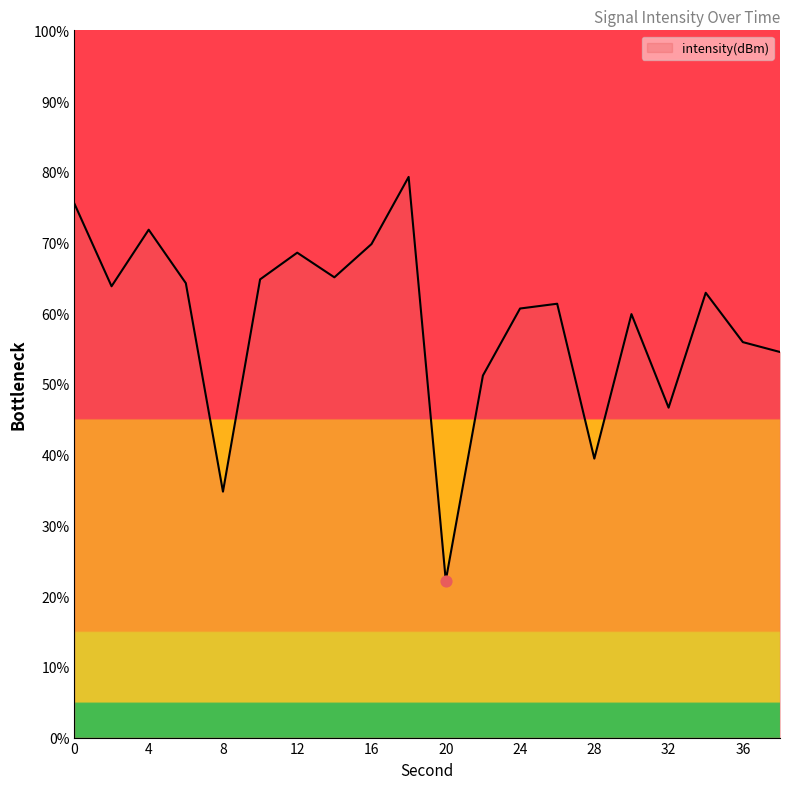

What is the smallest value displayed?

22.2